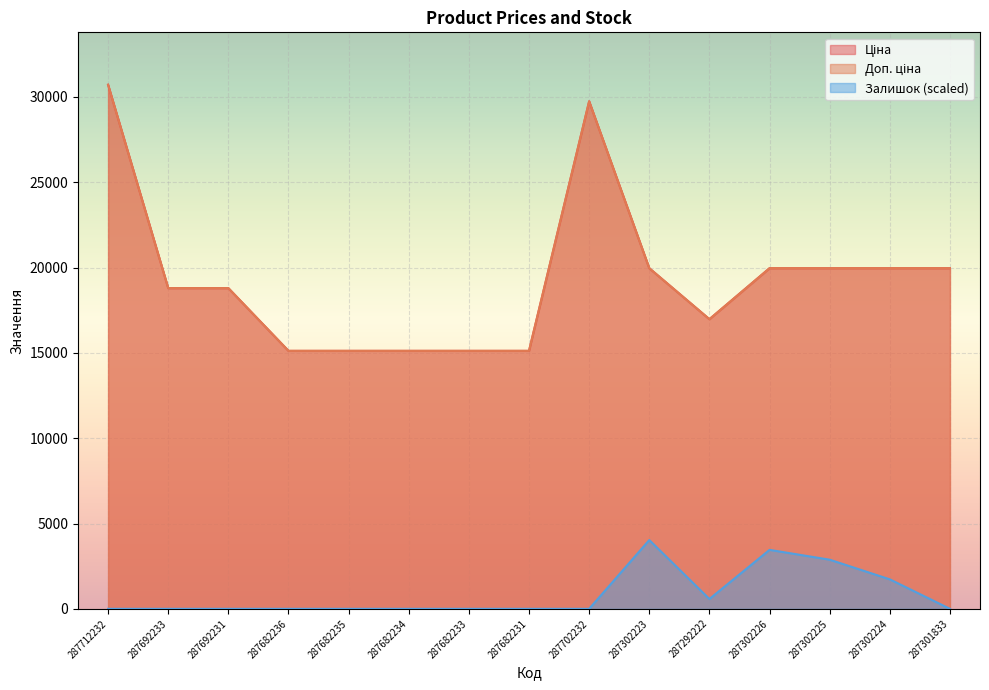

Count the number of data series in this chart.

3